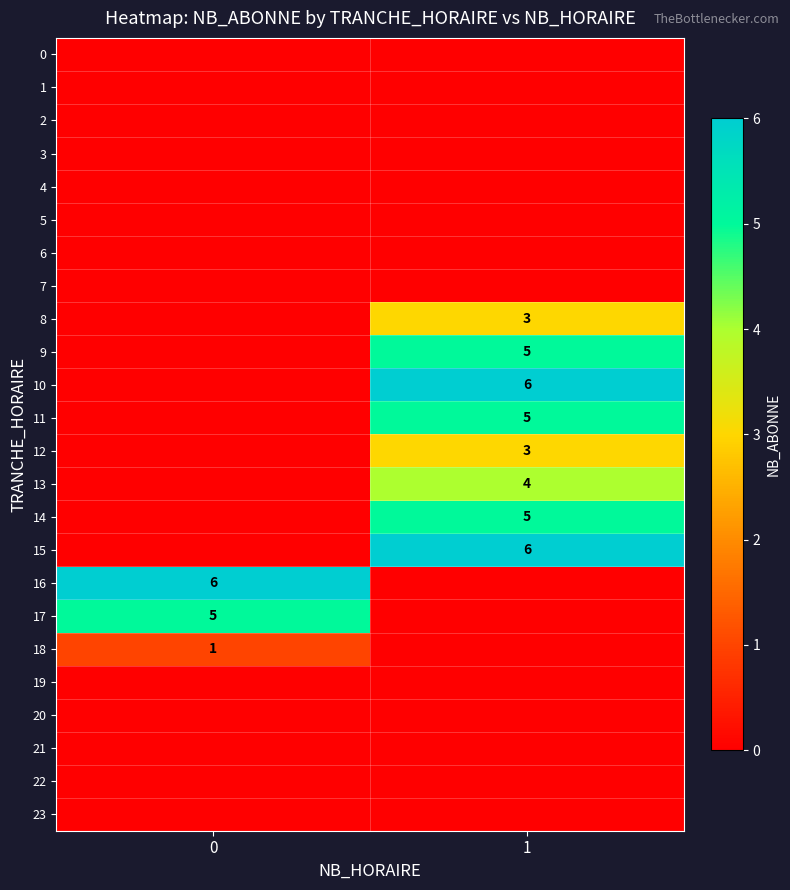

At how many categories does at least one series exceed 5?

2